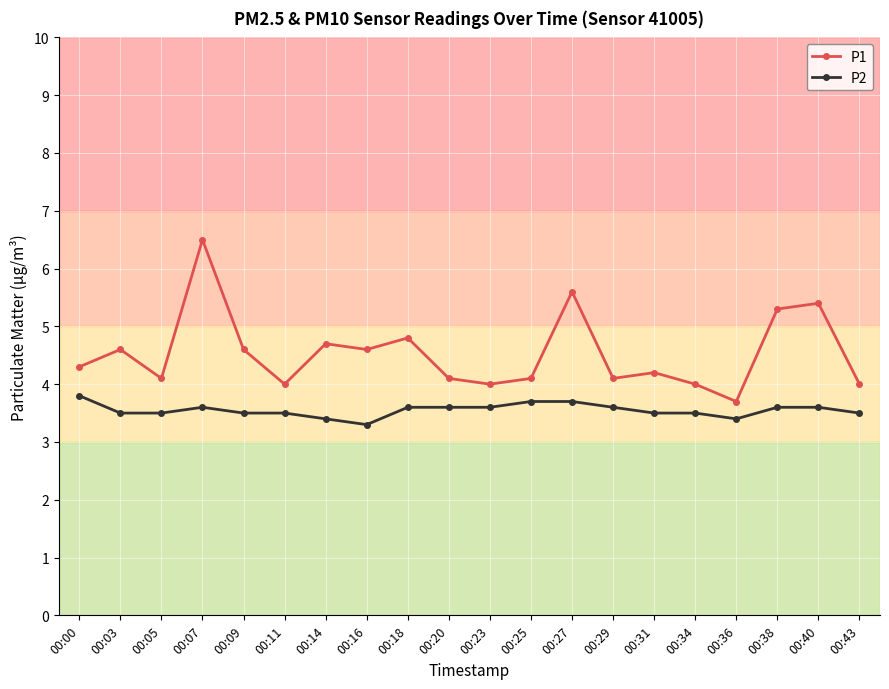

Is the value of P1 at 00:31 greater than the value of P2 at 00:29?

Yes